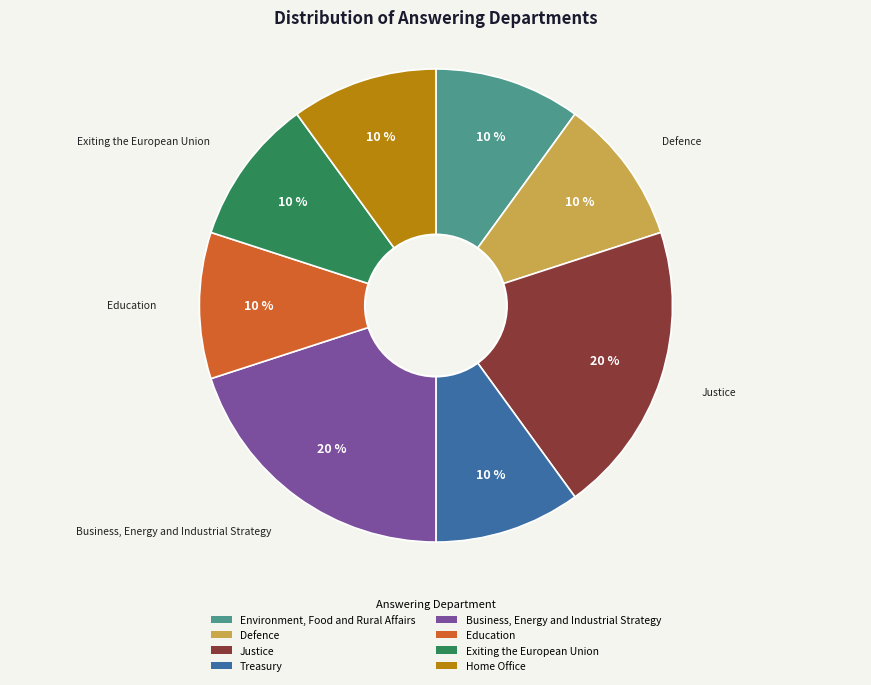

Does Education account for over 50% of the chart?

No